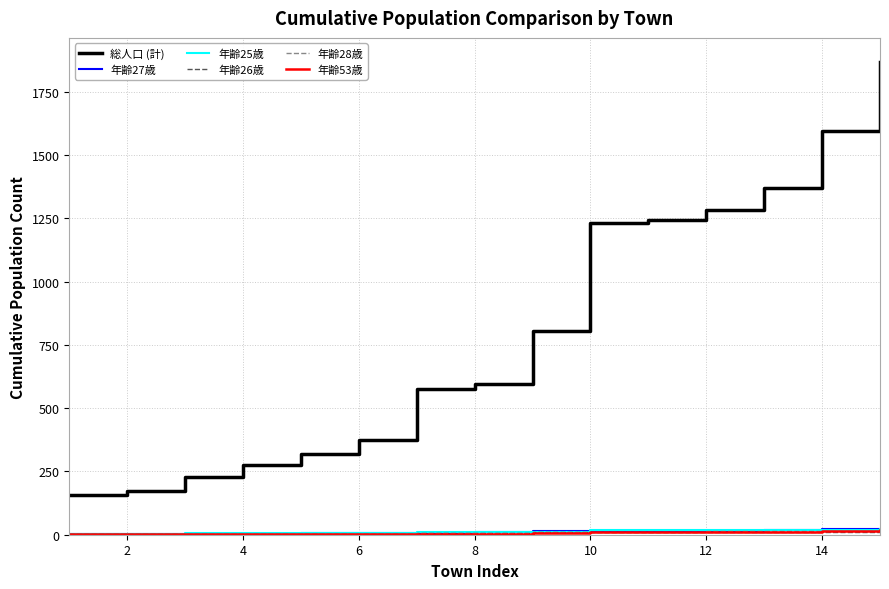

Which series has the widest spread of values?

総人口 (計)